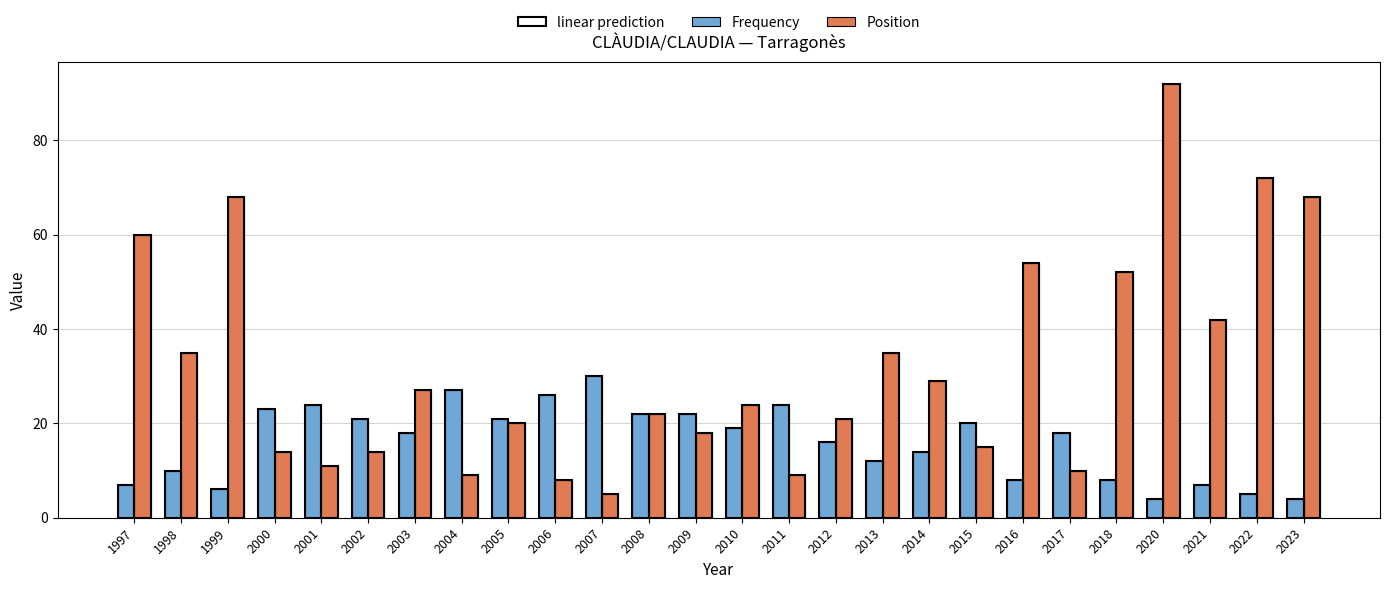

What is the difference between the maximum and second lowest values in the Frequency series?

26